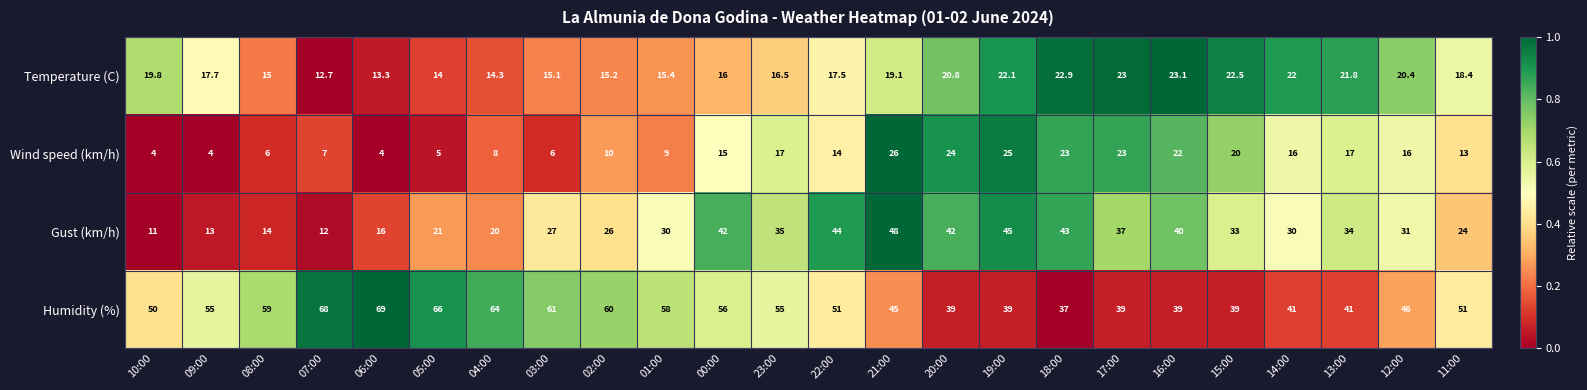

At which category does the chart reach its peak across all series?

06:00